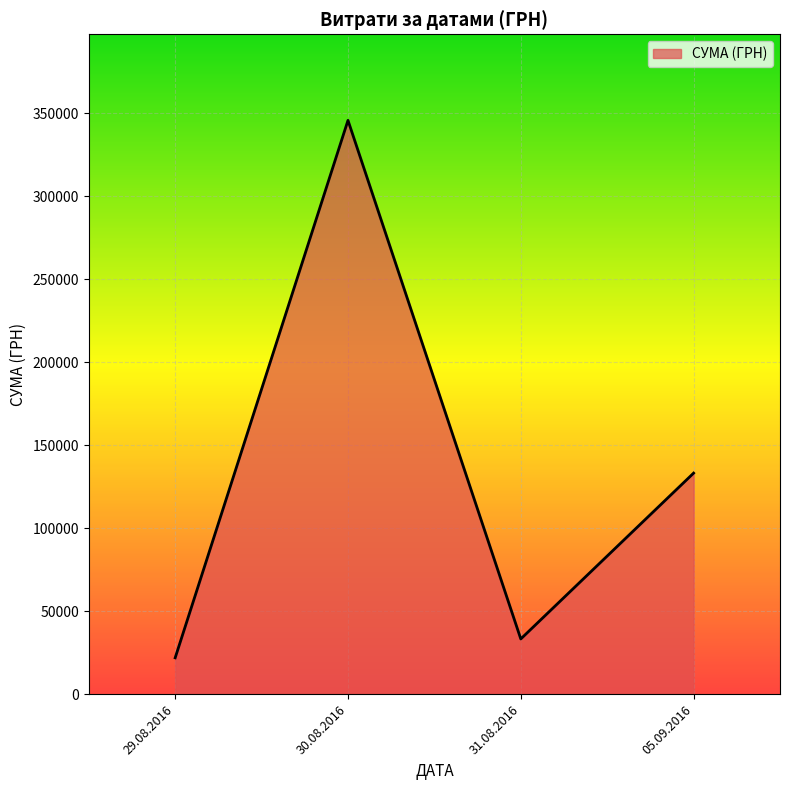

The value at 05.09.2016 is 234701.6. True or false?

False